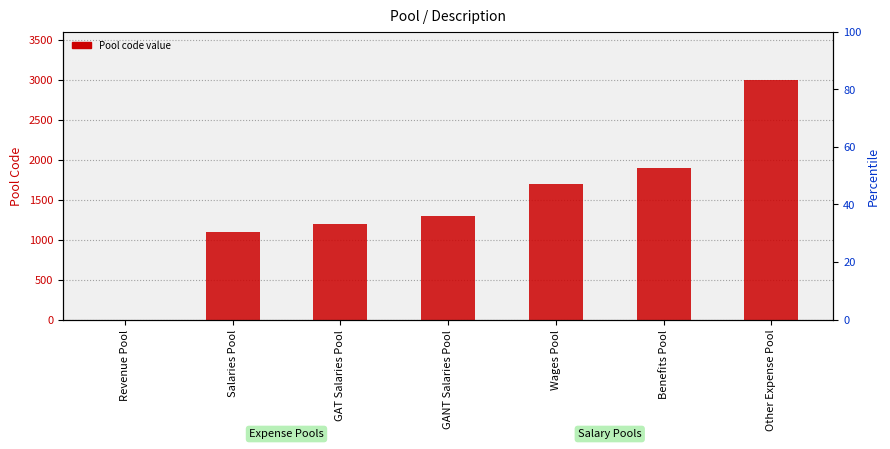

What position from the right is Benefits Pool?

2